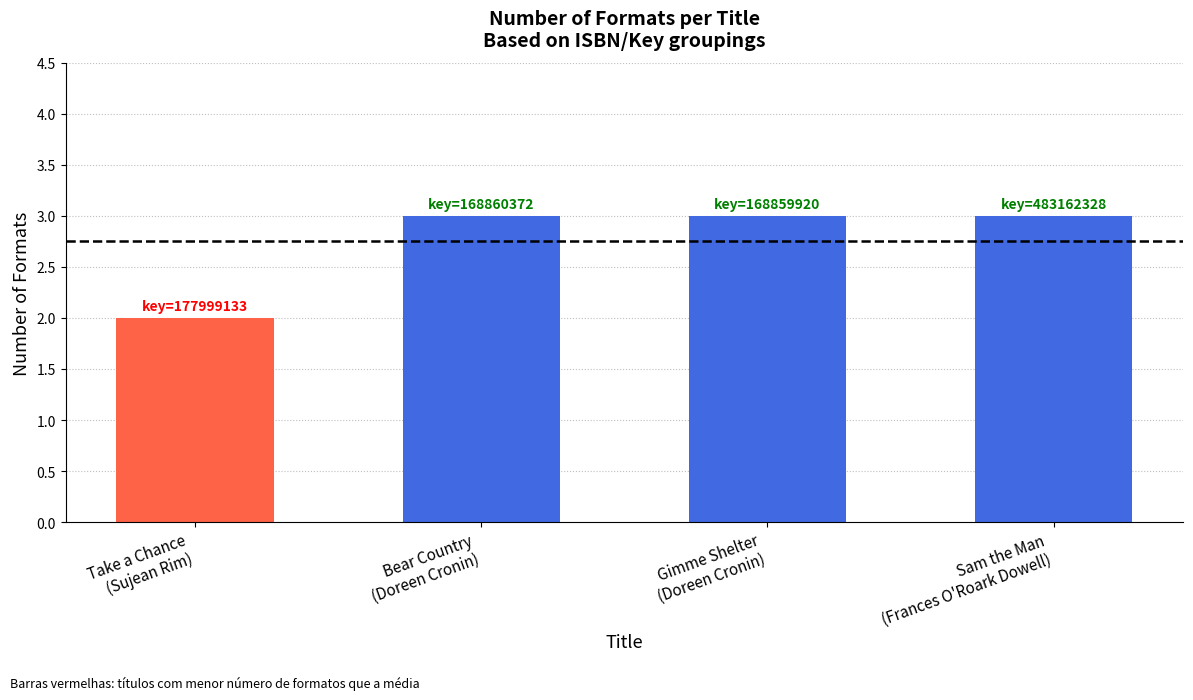

Which category has the lowest value across all series?

Take a Chance
(Sujean Rim)